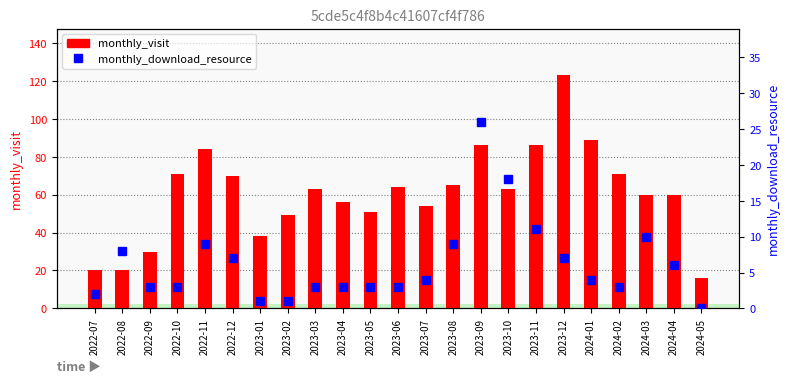

At which category does the chart reach its peak across all series?

2023-12